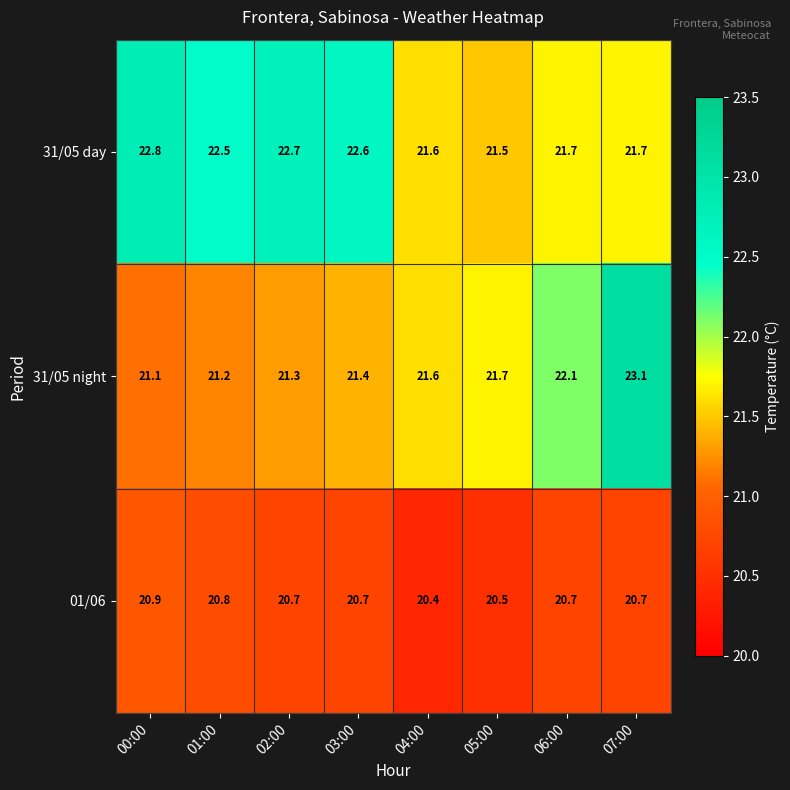

Rank the series by their maximum value, from highest to lowest.

31/05 night, 31/05 day, 01/06